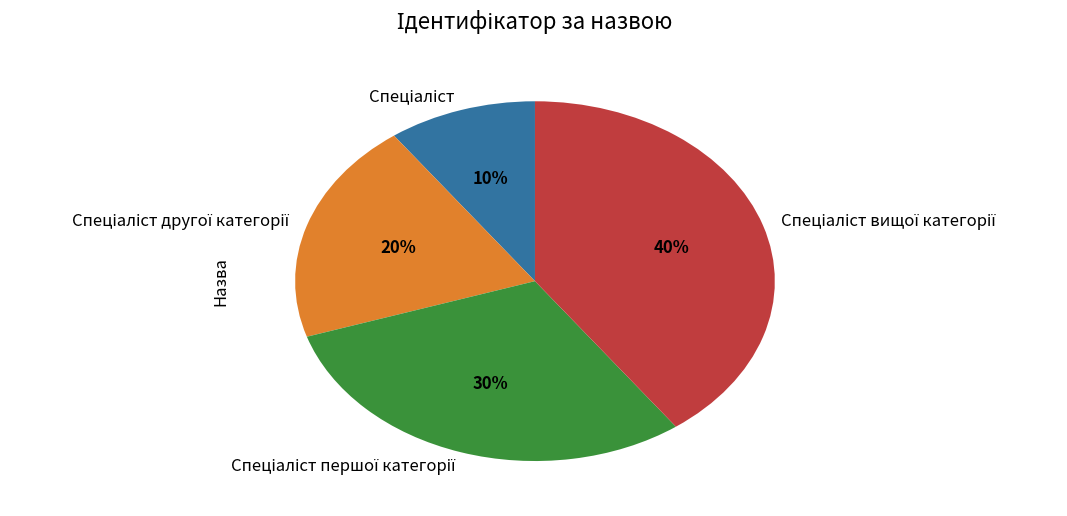

Is there a majority slice in this chart?

No